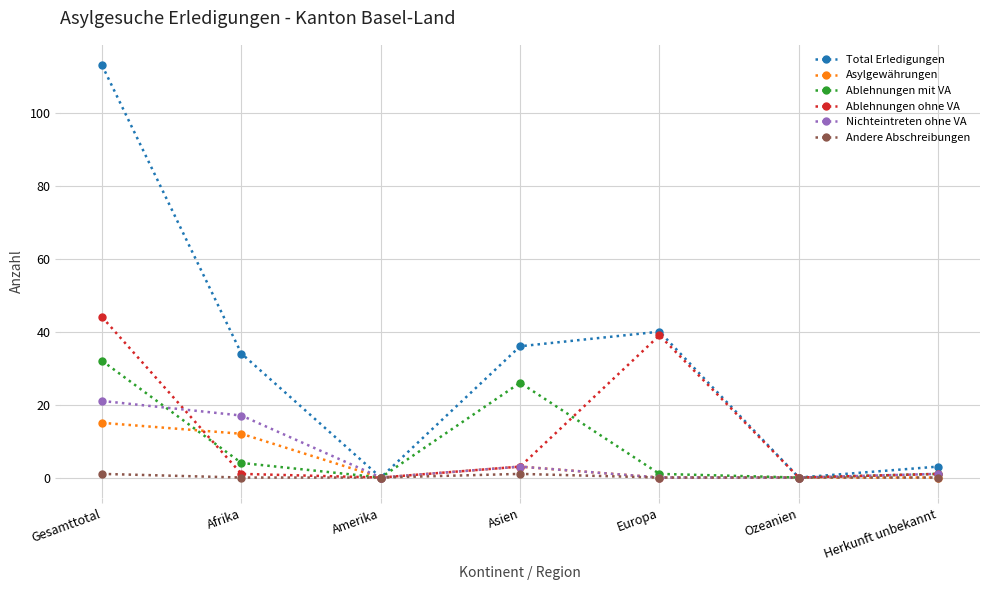

Where is Total Erledigungen nearest to the value 56?

Europa